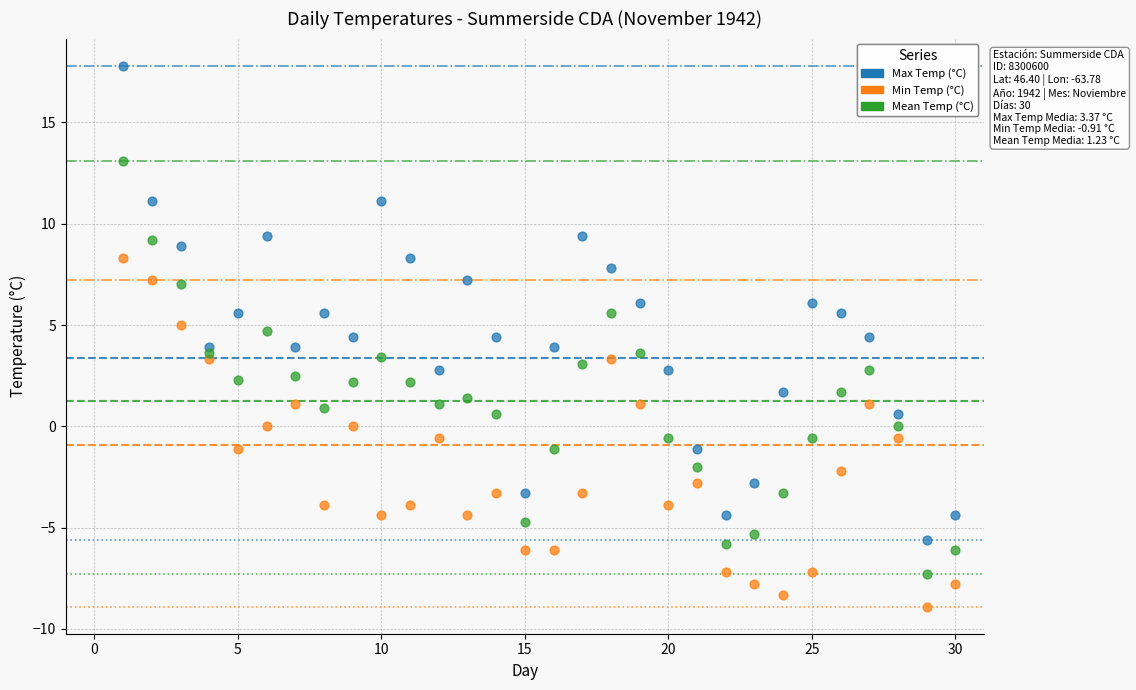

Across all data points, what is the range of Y values (max minus min)?

26.7